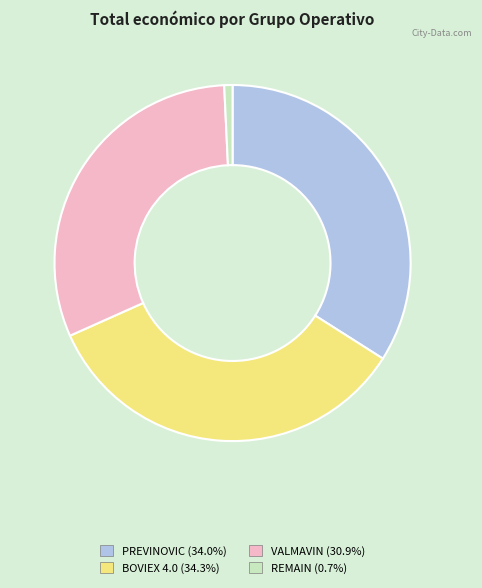

What is the ratio of the value at BOVIEX 4.0 to the value at VALMAVIN?

1.1